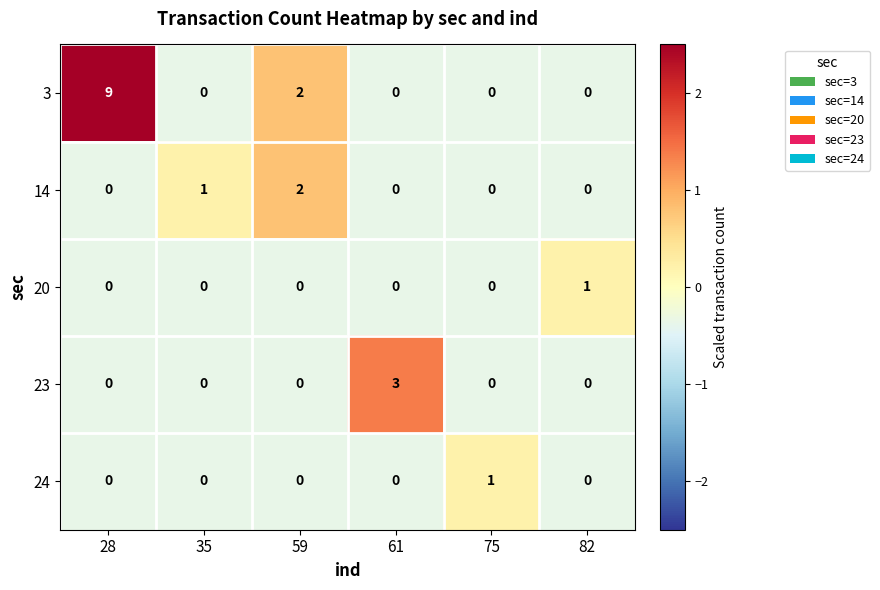

Reading left to right, transcribe all the data shown in this chart.

3: 9	0	2	0	0	0
14: 0	1	2	0	0	0
20: 0	0	0	0	0	1
23: 0	0	0	3	0	0
24: 0	0	0	0	1	0